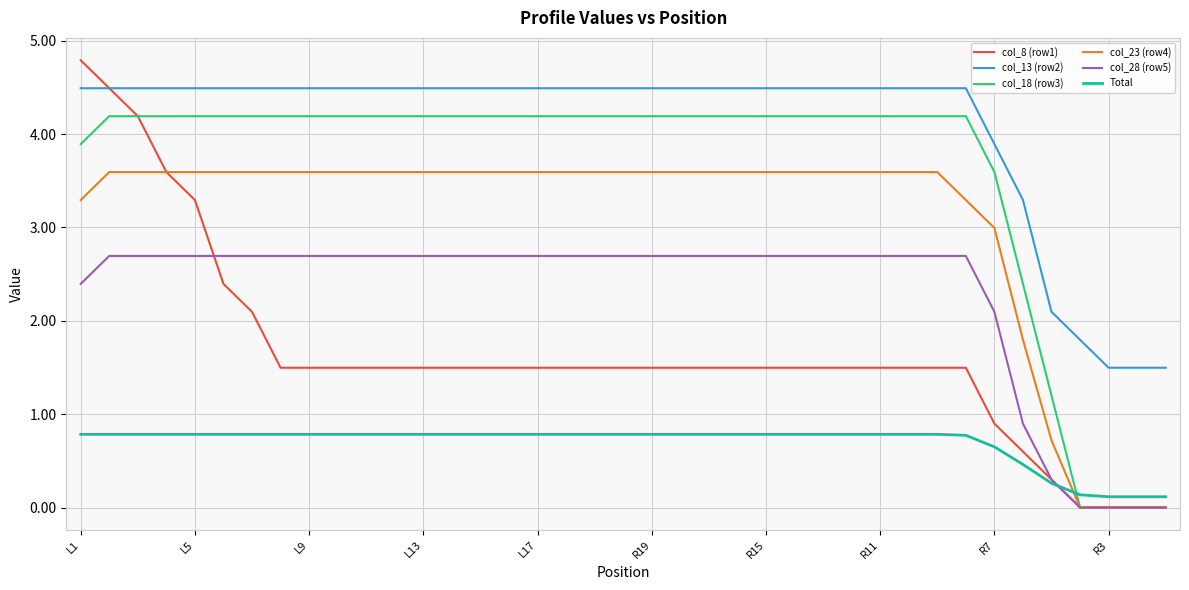

Which series has the largest total across all categories?

col_13 (row2)